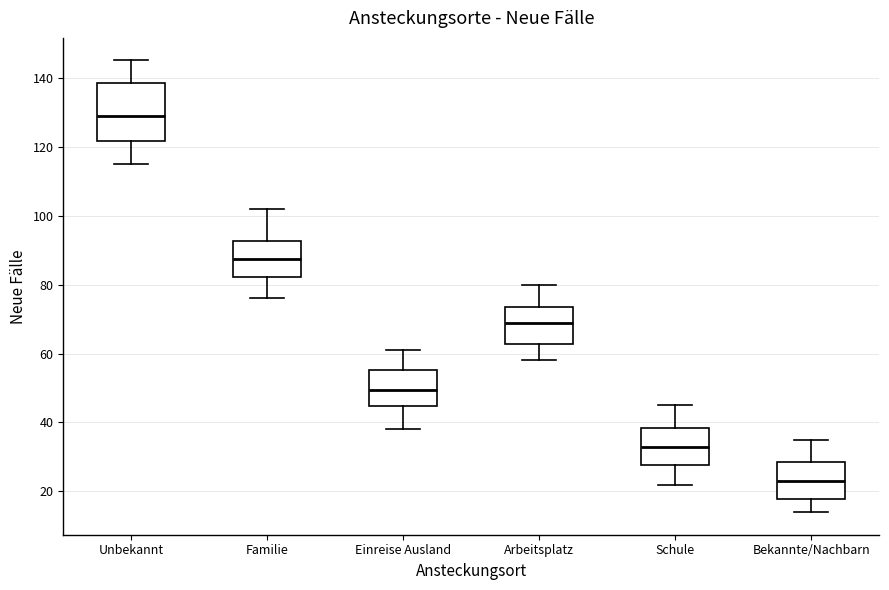

Which box's median line is the highest?

Unbekannt